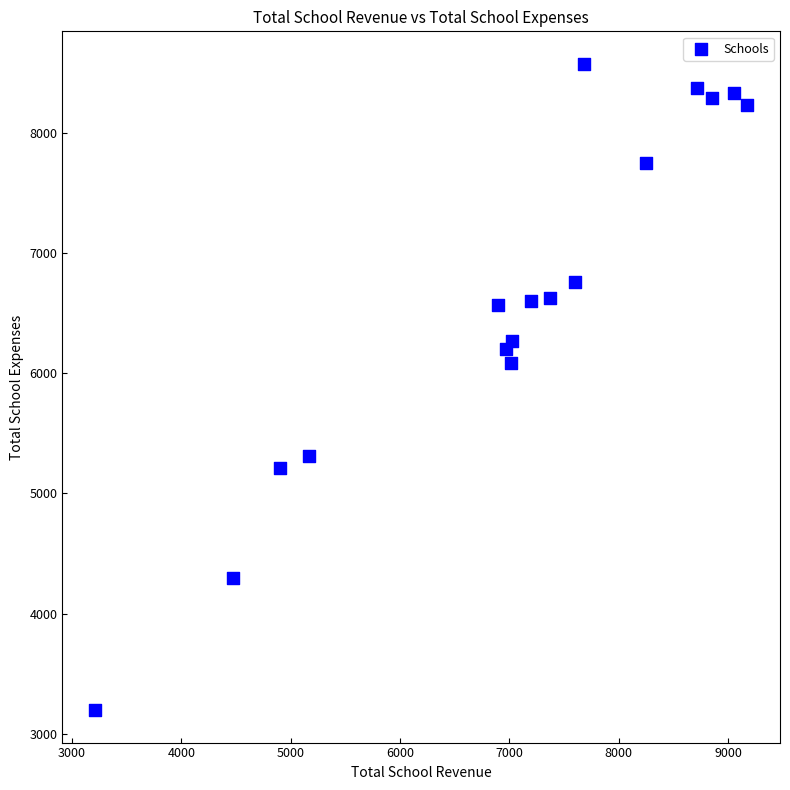

What Y value in the scatter plot is closest to 5885?

6082.6